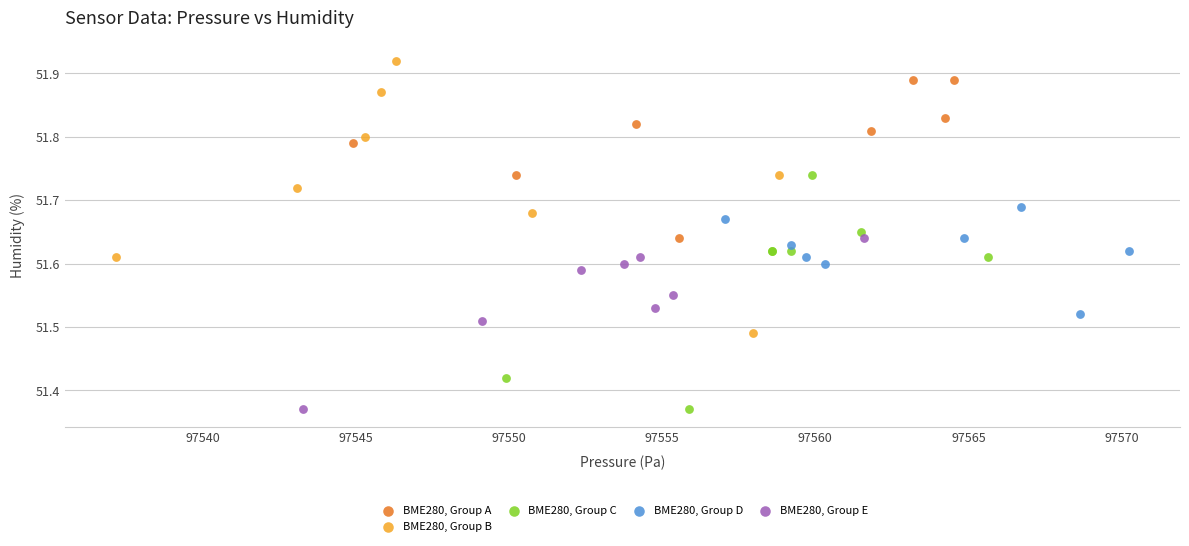

Which series reaches the maximum Y coordinate?

BME280, Group B